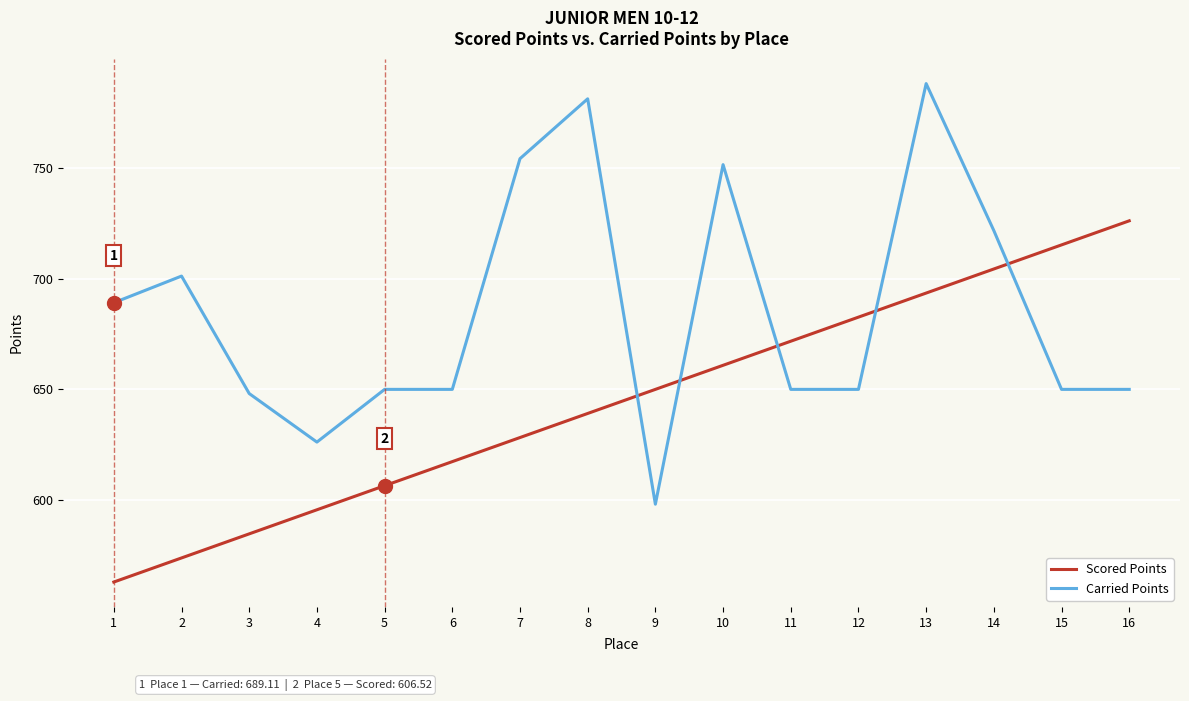

How many lines are shown in the chart?

2